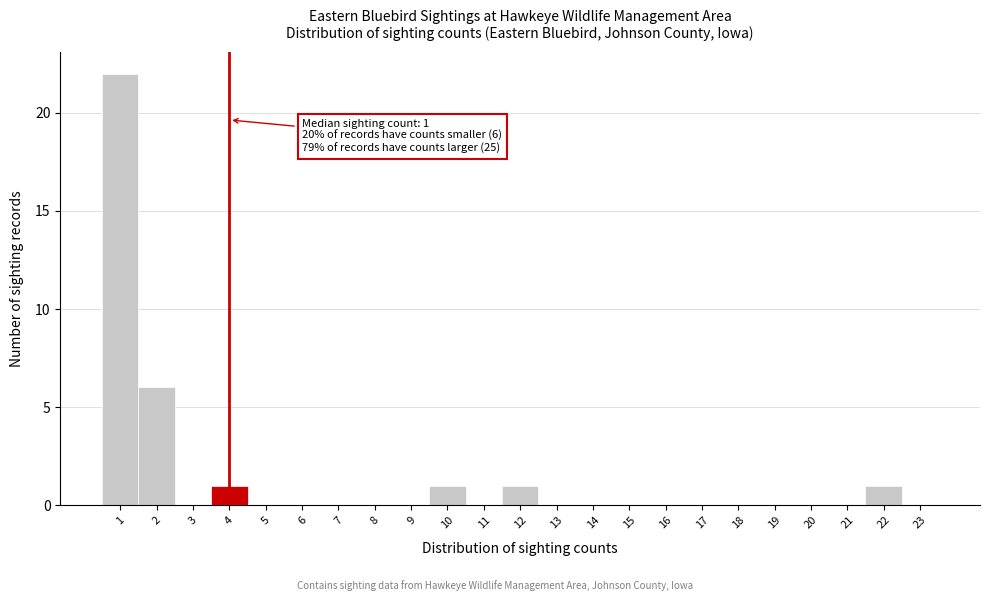

Over which range of the x-axis is the bar tallest?

0.5 to 1.5